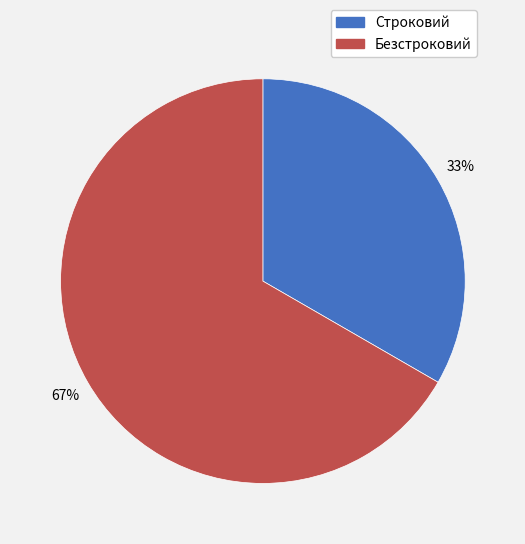

Do Безстроковий and Строковий together represent more than half of the pie?

Yes